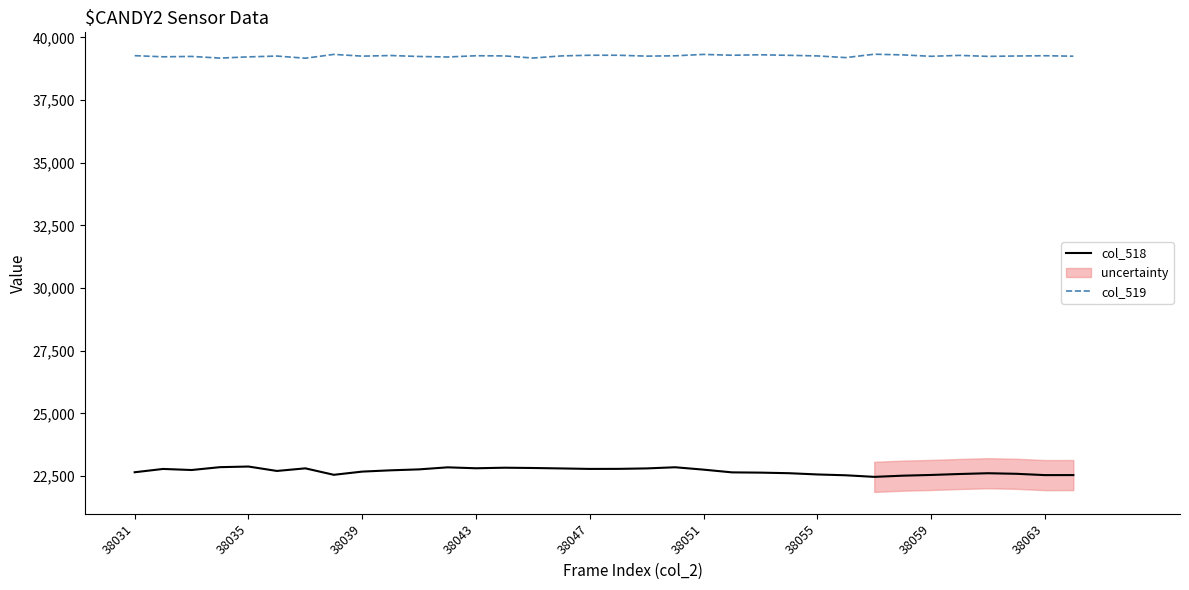

What is the minimum value shown in the chart?

22465